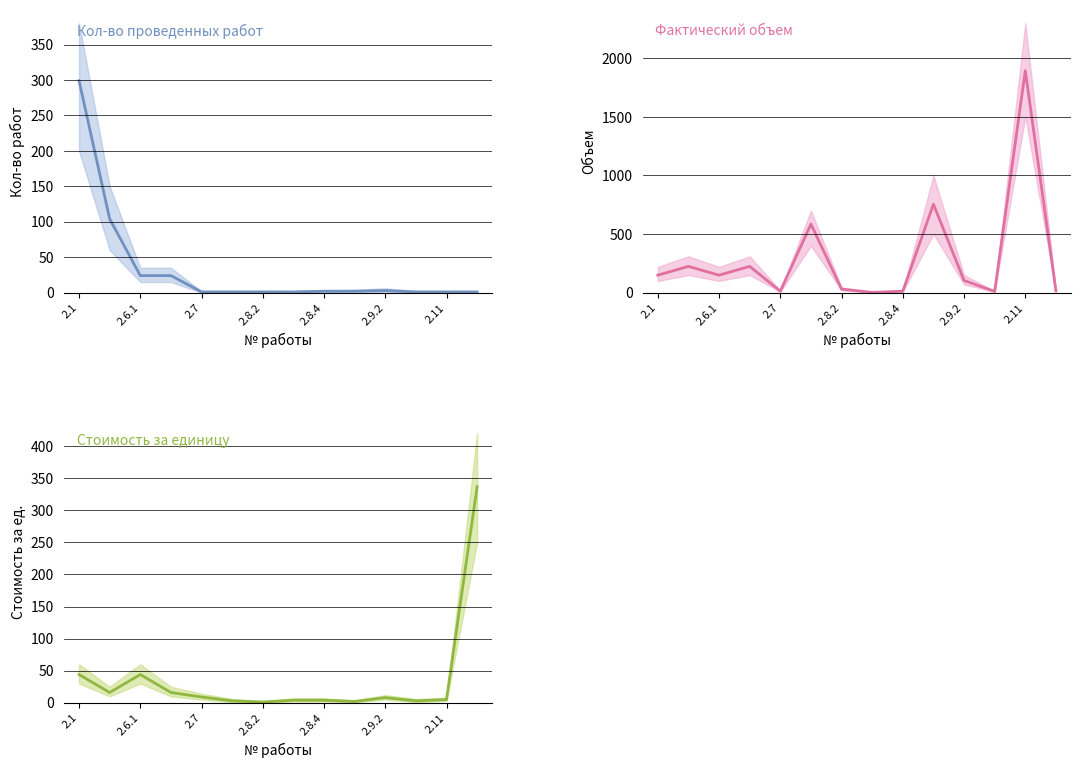

Which series has the largest range (max minus min)?

Фактический объем